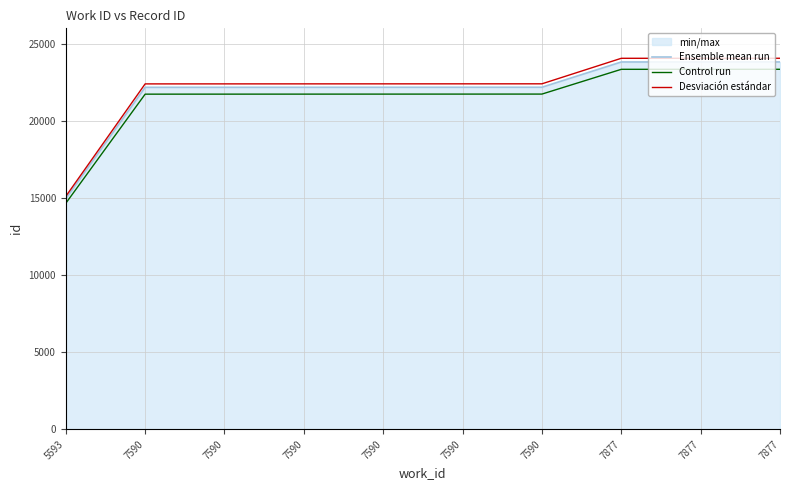

How many distinct data groups are displayed?

3